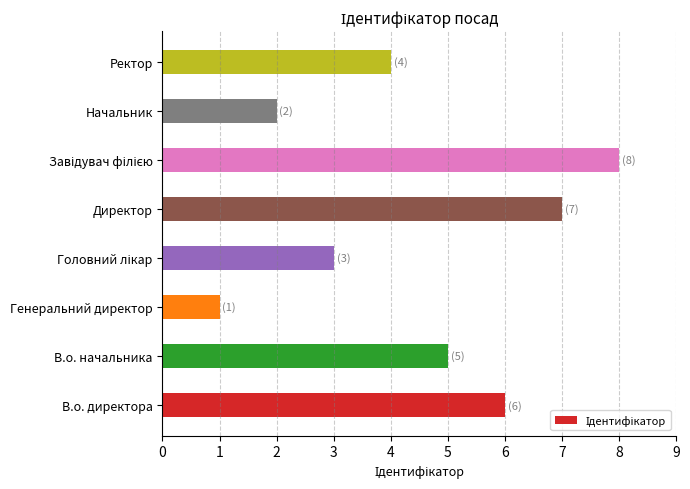

Reading bottom to top, transcribe all the data shown in this chart.

6	5	1	3	7	8	2	4